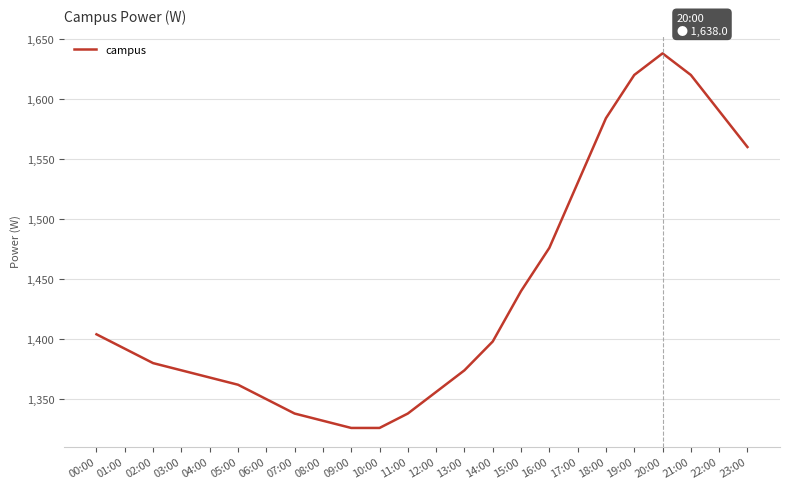

What is the difference between the values at 16:00 and 00:00?

72